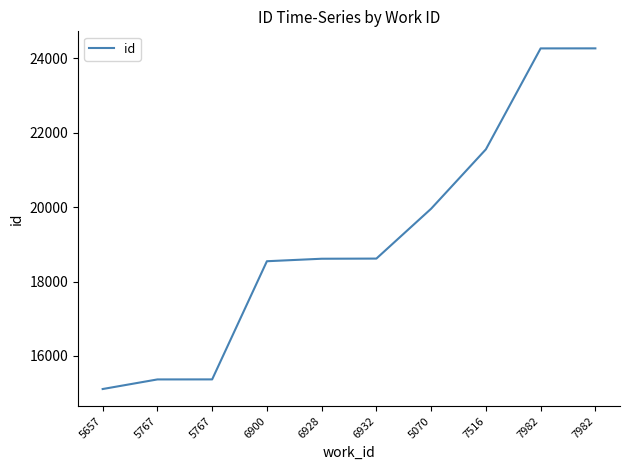

Which label corresponds to the largest value in the chart?

7982